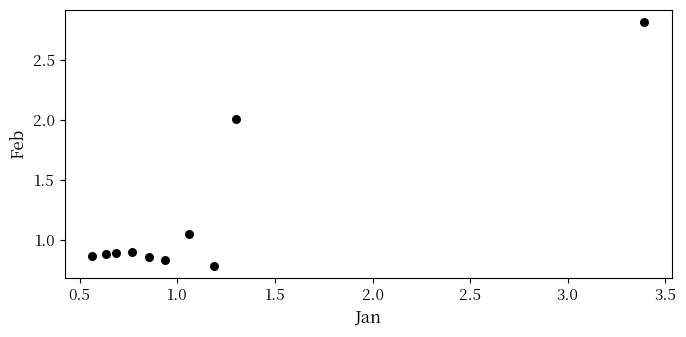

What is the range of Y values (max minus min)?

2.0